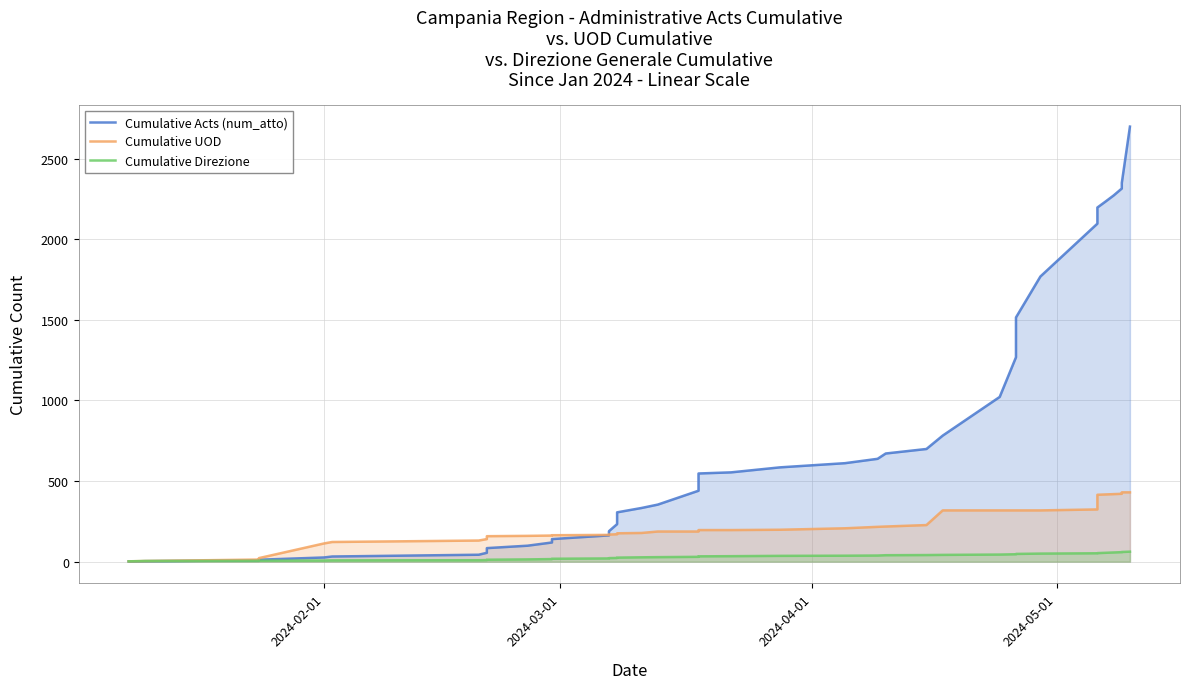

List the series in order of their peak value, highest first.

Cumulative Acts (num_atto), Cumulative UOD, Cumulative Direzione